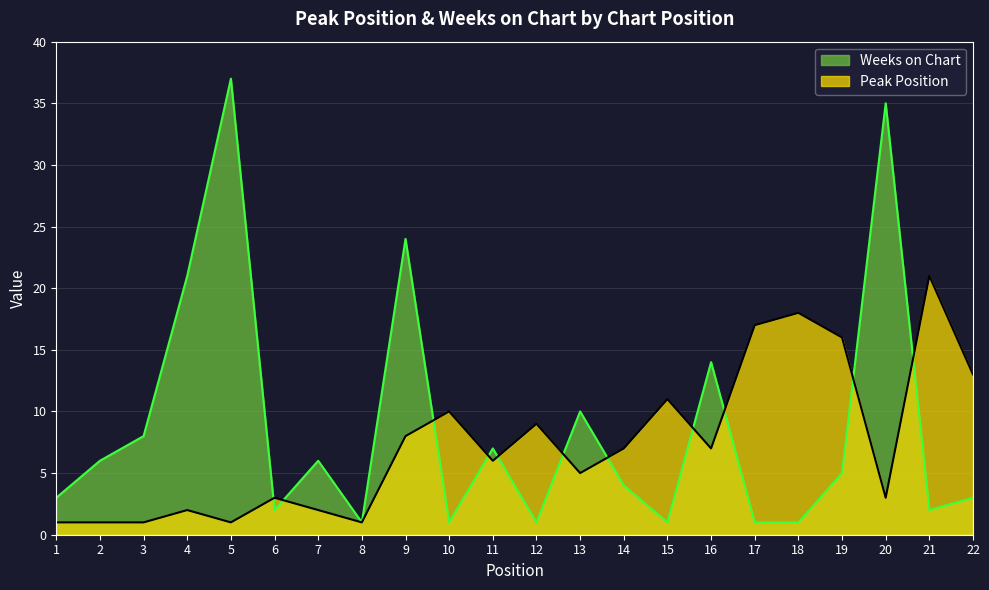

What is the value of the Weeks on Chart point at the 11th from the left?

7